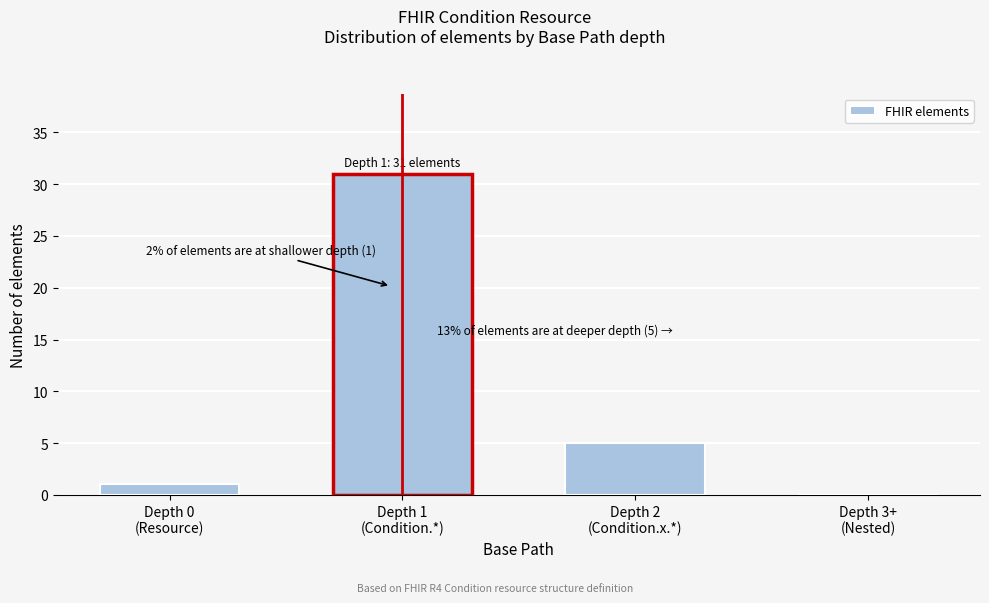

What is the maximum value shown in the chart?

31